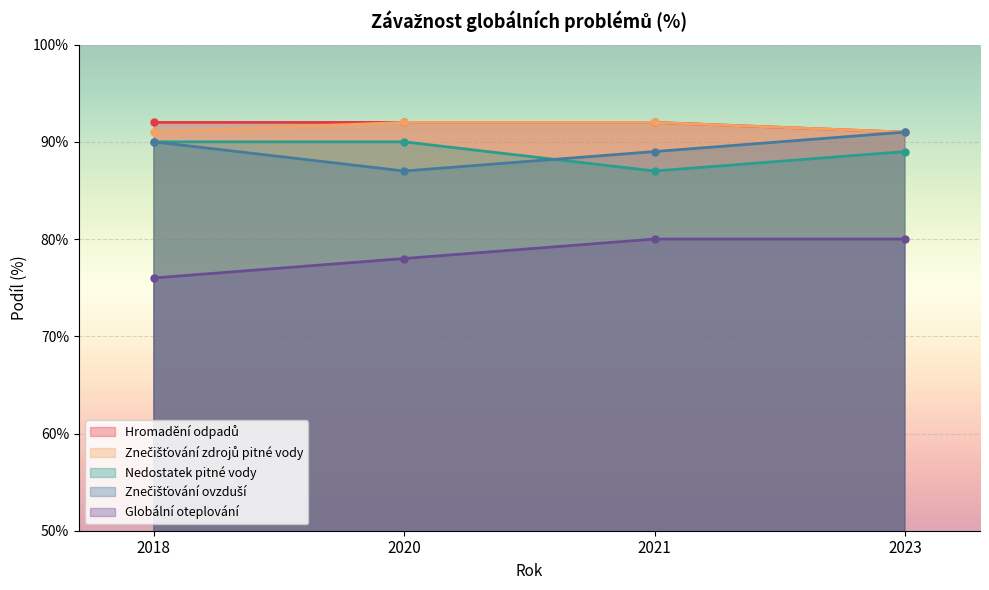

List the series in order of their peak value, lowest first.

Globální oteplování, Nedostatek pitné vody, Znečišťování ovzduší, Hromadění odpadů, Znečišťování zdrojů pitné vody